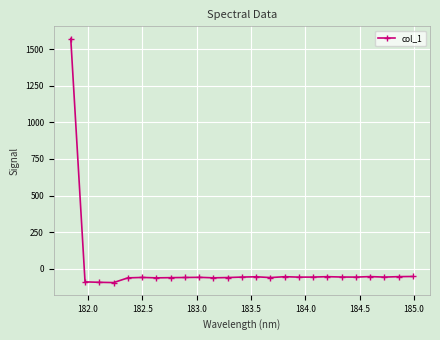

Count the number of values greater than -57.

12